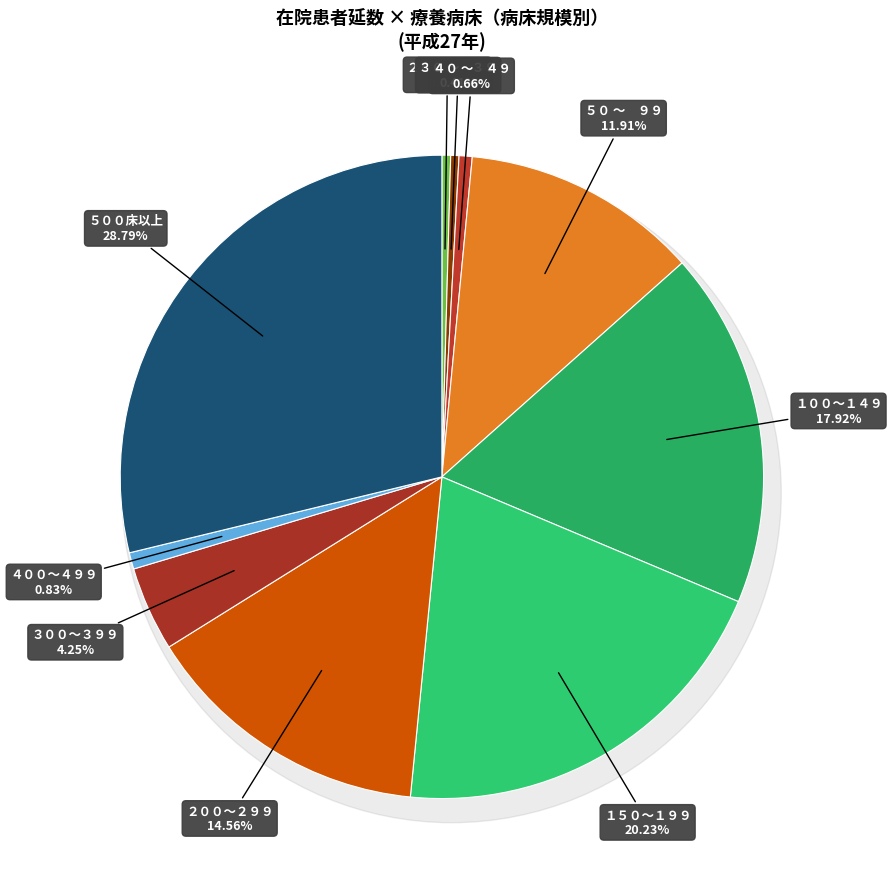

Is it true that ５００床以上 is 29% of the pie?

True